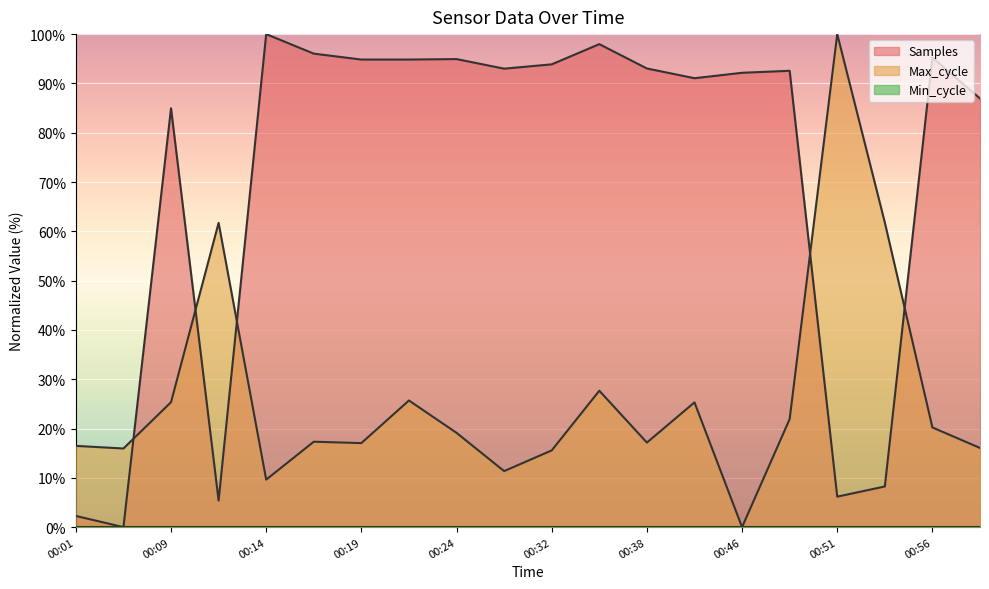

Which series has the largest total across all categories?

Samples